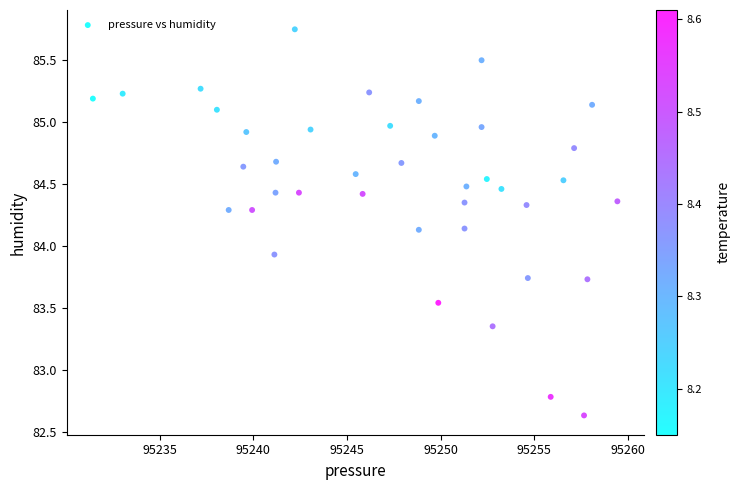

What is the range of Y values (max minus min)?

3.1